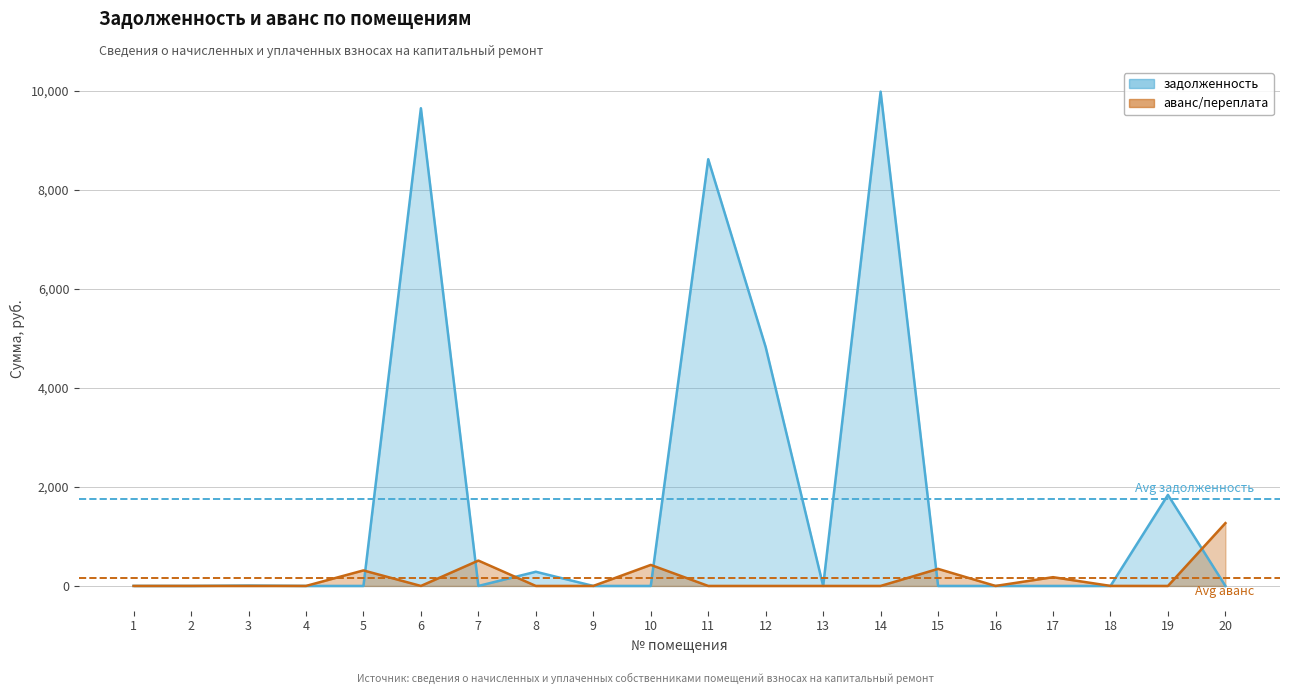

At which label is задолженность (col_1) closest to 4990?

12